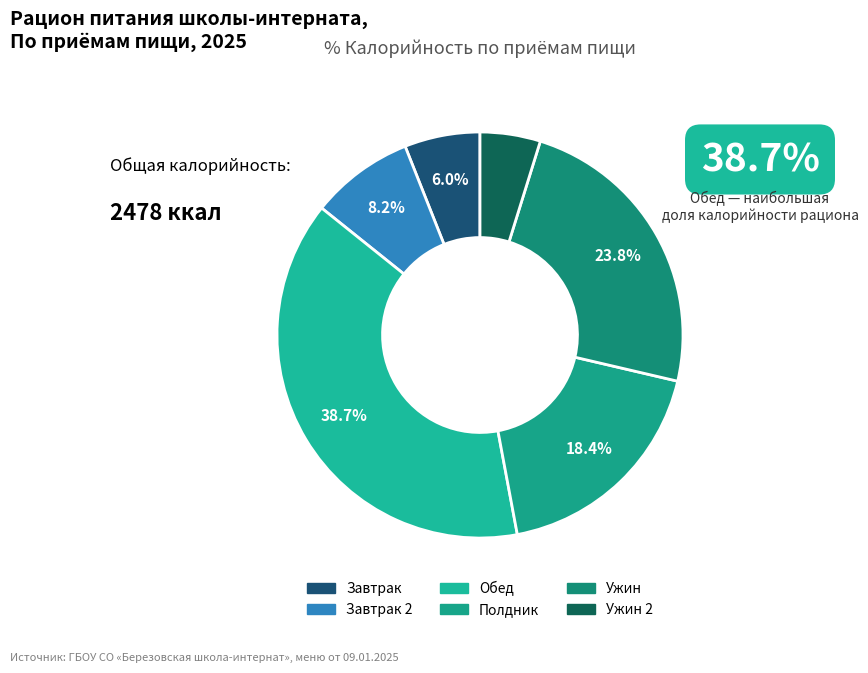

Is there any slice that represents more than half of the pie?

No